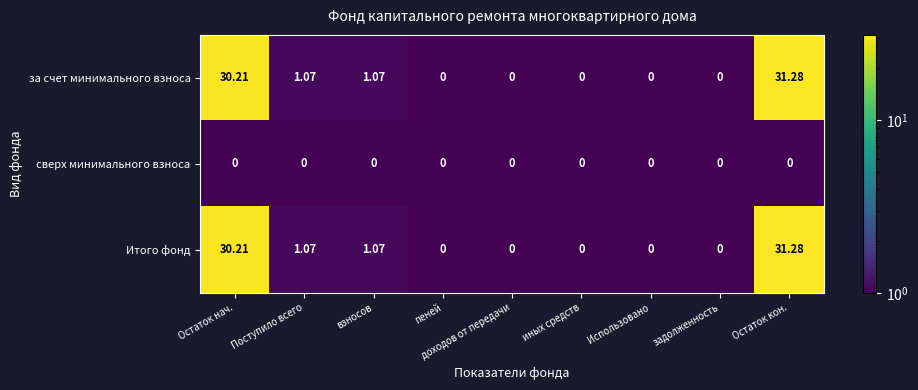

Count the number of categories in the chart.

9